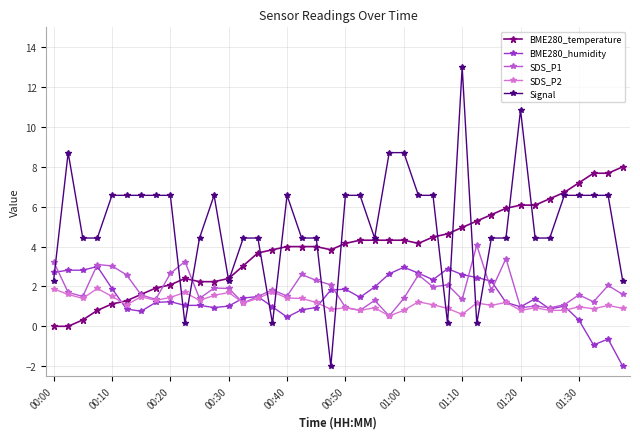

Which series has the largest range (max minus min)?

Signal